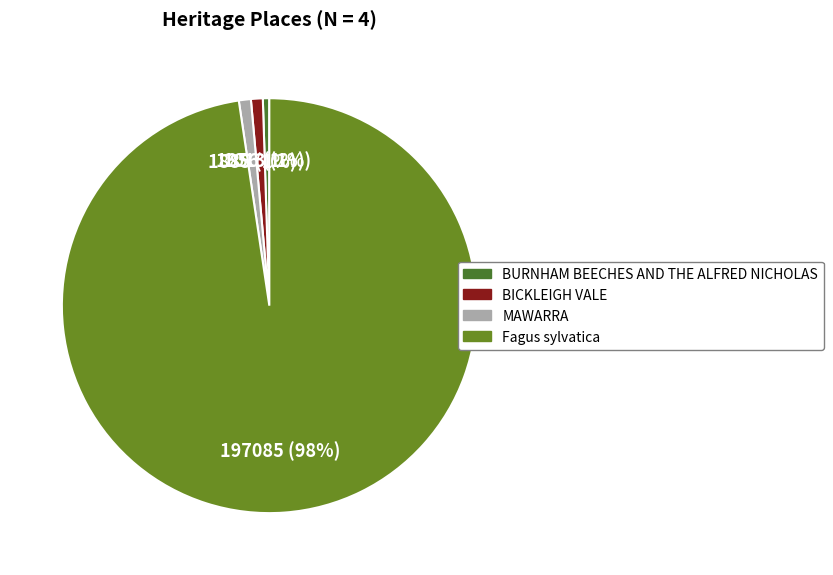

Approximately how many times larger is the value at MAWARRA compared to BURNHAM BEECHES AND THE ALFRED NICHOLAS?

1.9